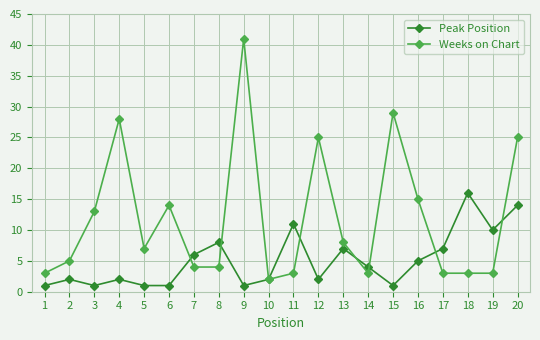

What is the difference between the second highest and minimum values in the Peak Position series?

13